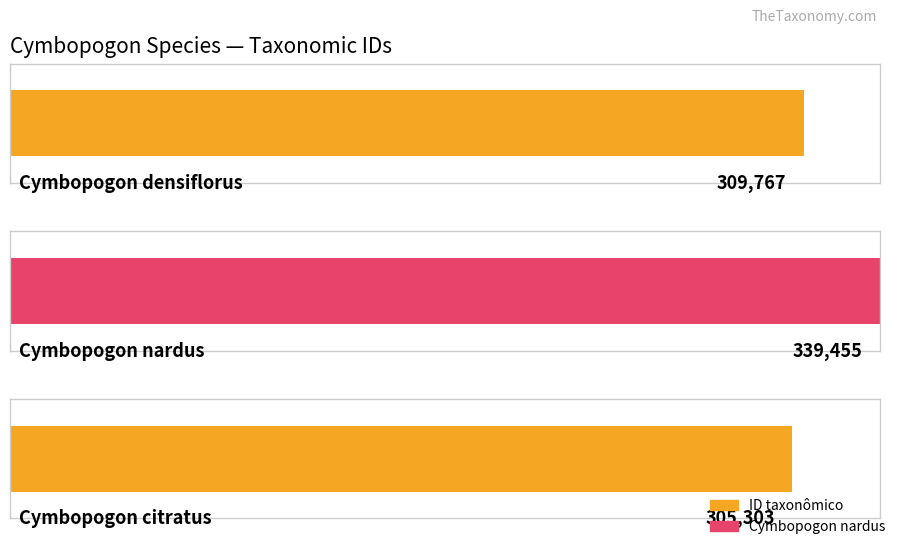

What is the change in value from Cymbopogon densiflorus to Cymbopogon citratus?

-4464